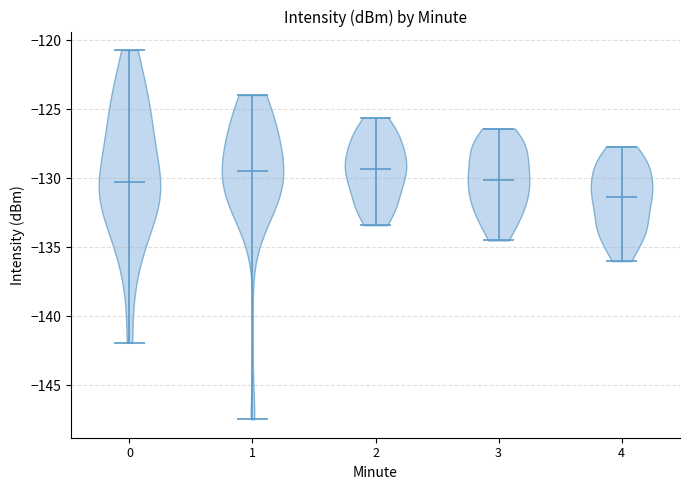

Reading left to right, read every violin against the y-axis: where its median line is, and the lowest and highest points it reaches. The values are not printed on the chart, so give them approximately, as read against the axis.

0: median line -130.5, lowest point -142.0, highest point -120.5
1: median line -129.5, lowest point -147.5, highest point -124.0
2: median line -129.5, lowest point -133.5, highest point -125.5
3: median line -130.0, lowest point -134.5, highest point -126.5
4: median line -131.5, lowest point -136.0, highest point -127.5